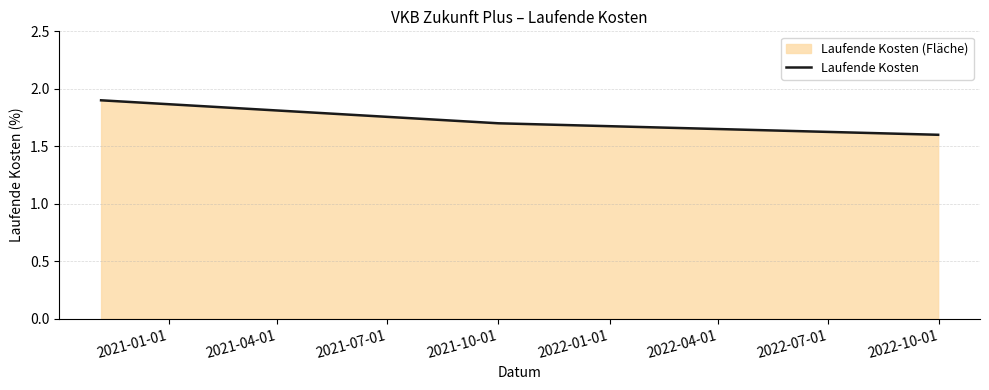

What is the difference between the maximum and minimum values?

0.3